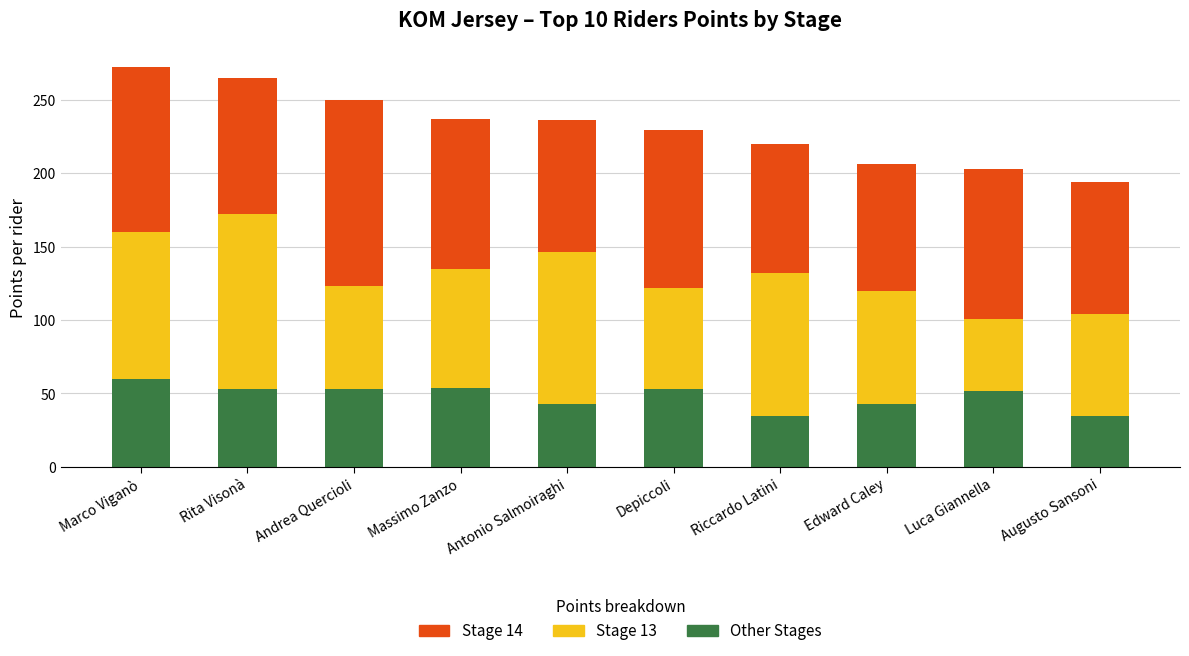

What is the lowest value of the Other Stages series?

35